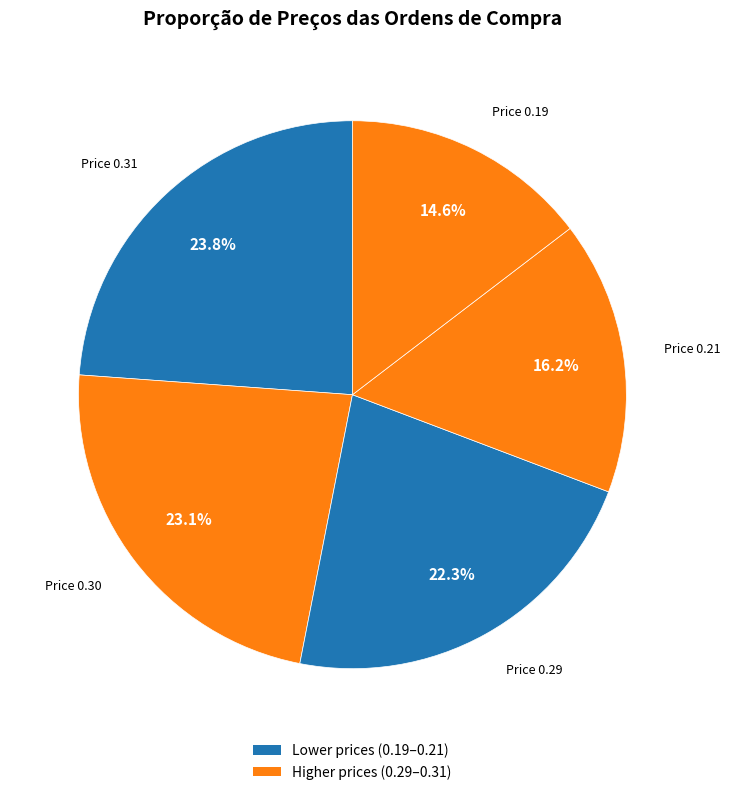

To the nearest percent, what is the average slice percentage?

20%